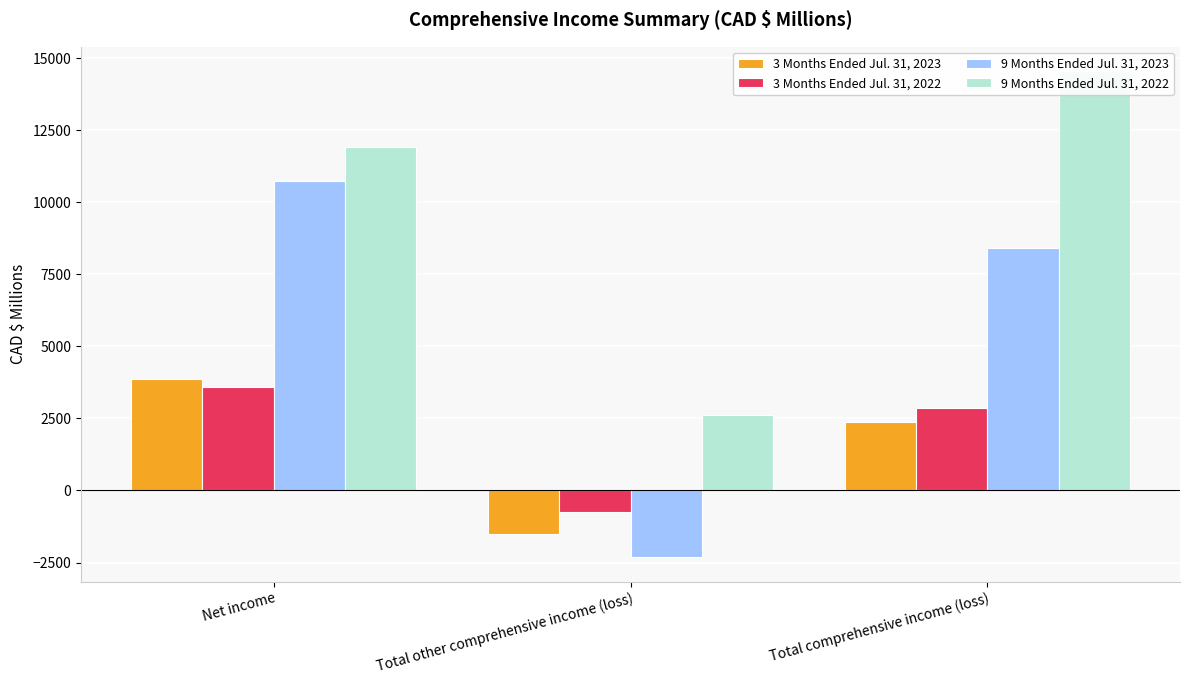

Between Total other comprehensive income (loss) and Total comprehensive income (loss), which series saw the biggest shift?

9 Months Ended Jul. 31, 2022